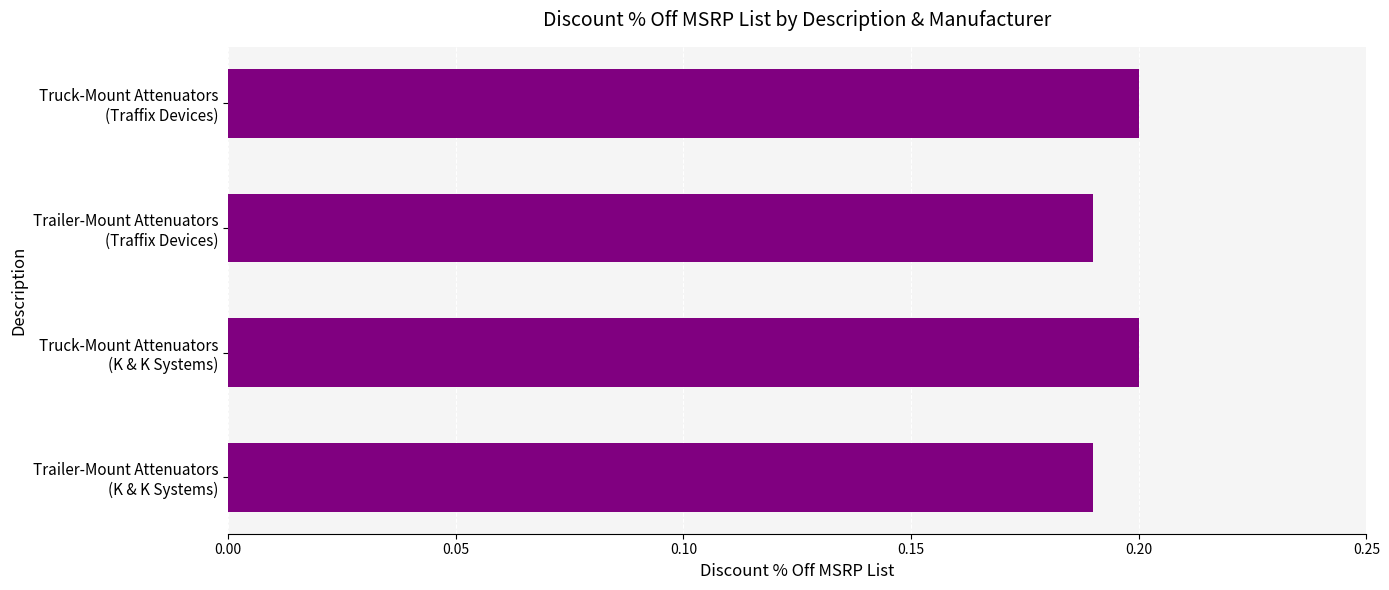

Are the bars grouped side by side (vs. stacked)?

No